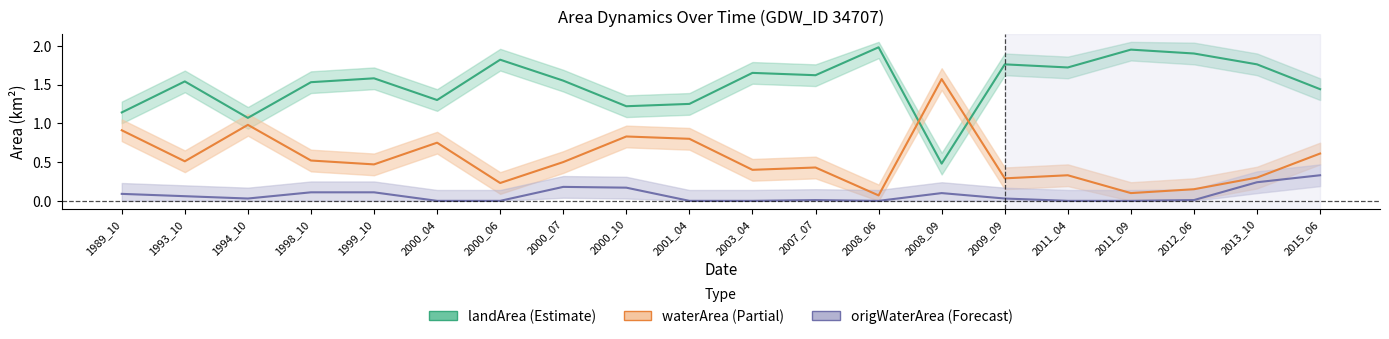

Where is the first local maximum for waterArea?

1994_10